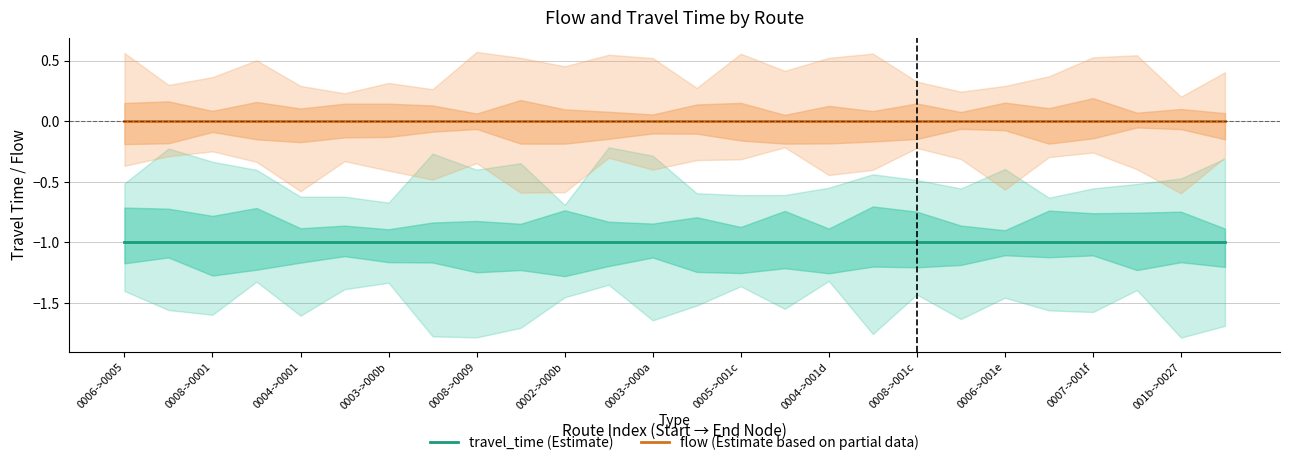

At which category is the sum across all series the highest?

0006->0005